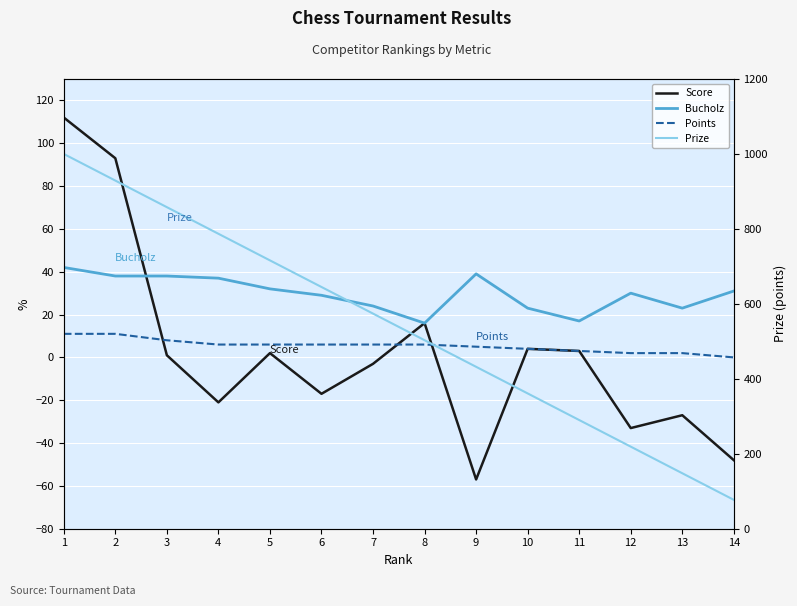

True or false: Prize has more than 2 interior local peaks.

False